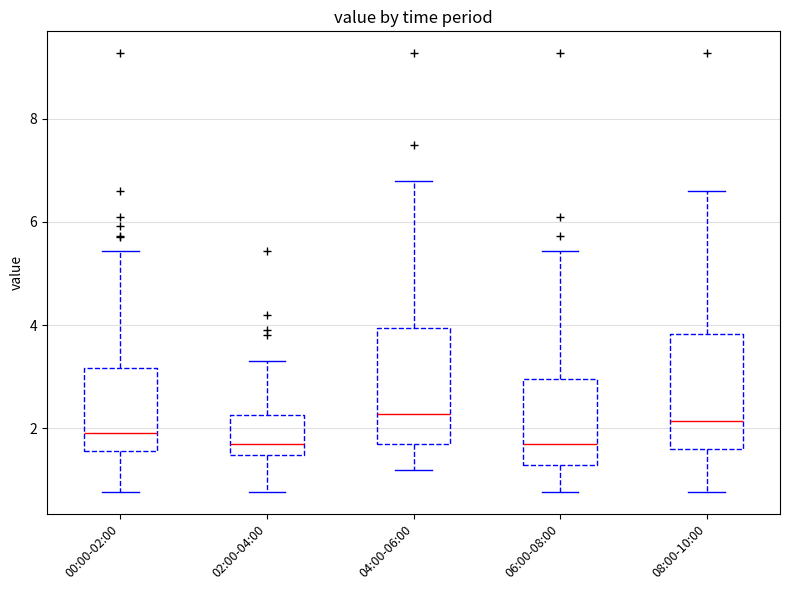

Reading left to right, transcribe this box plot: for each box, give where its median line is, the range the box spans, and where its two whiskers end, as read against the y-axis. The values are not printed on the chart, so give them approximately, as read against the axis.

00:00-02:00: median 2.0, box 1.6 to 3.2, whiskers 0.8 to 5.4
02:00-04:00: median 1.8, box 1.4 to 2.2, whiskers 0.8 to 3.4
04:00-06:00: median 2.2, box 1.6 to 4.0, whiskers 1.2 to 6.8
06:00-08:00: median 1.8, box 1.2 to 3.0, whiskers 0.8 to 5.4
08:00-10:00: median 2.2, box 1.6 to 3.8, whiskers 0.8 to 6.6